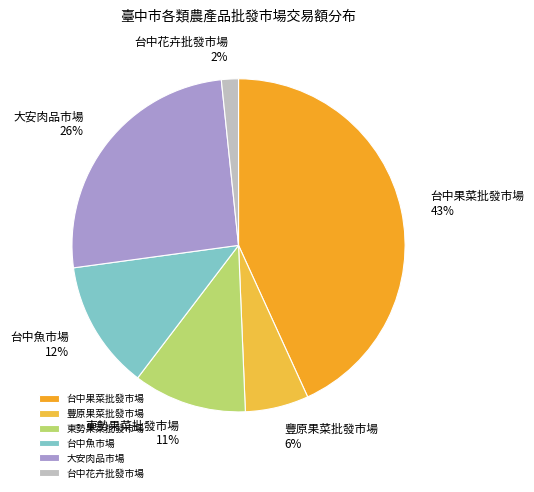

Which category has the smallest portion of the pie?

台中花卉批發市場